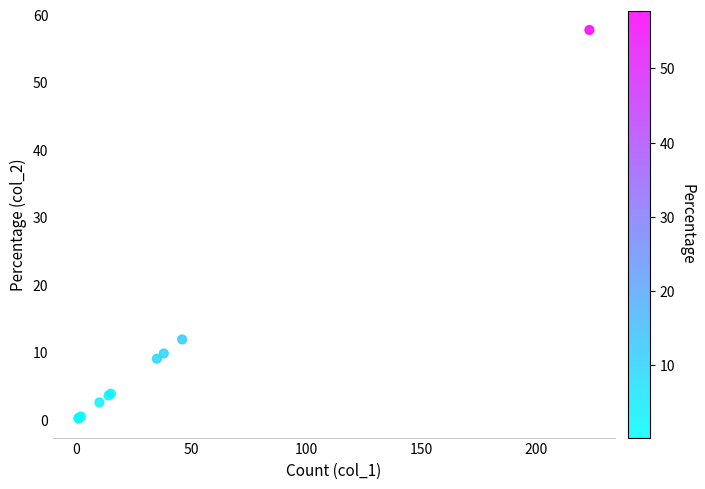

What Y value in the scatter plot is closest to 29?

11.9